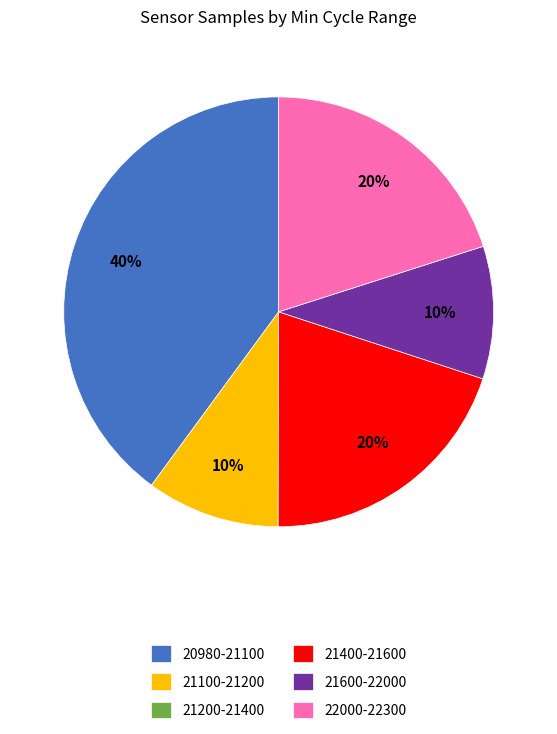

True or false: 22000-22300 accounts for 13% of the total.

False